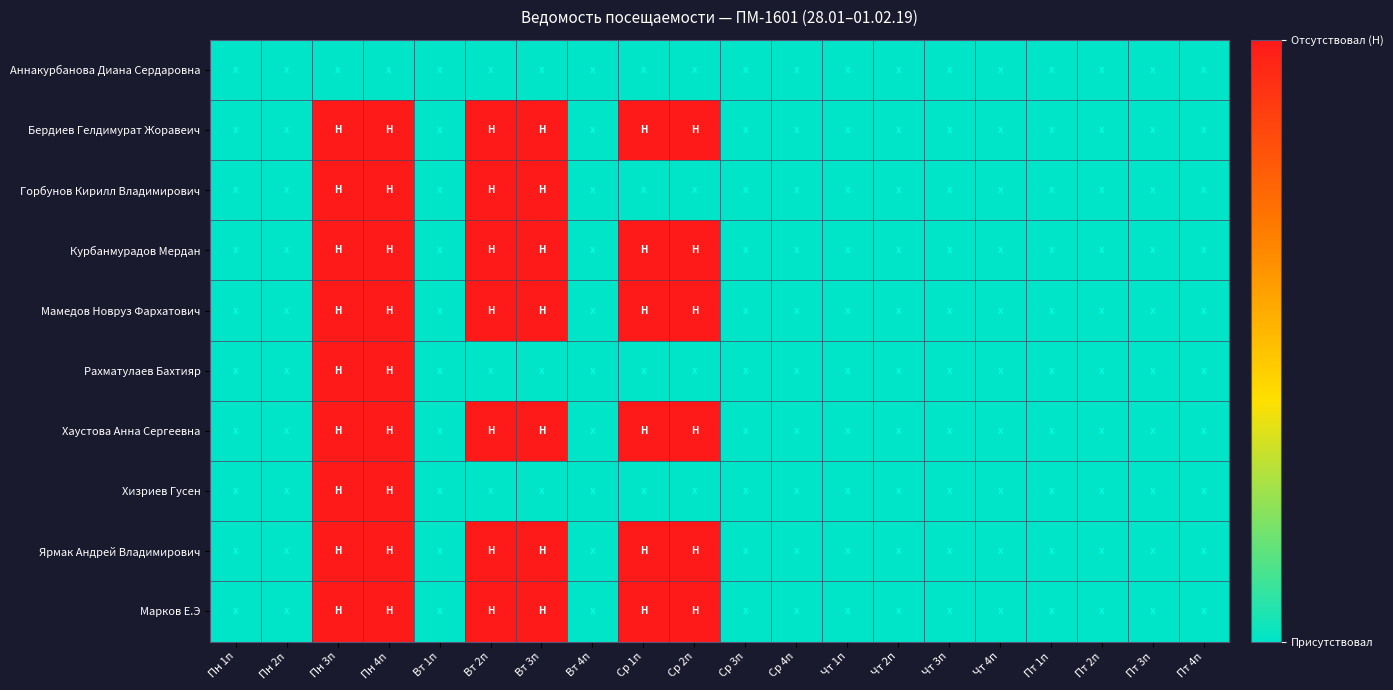

Reading left to right, list all the values displayed in this chart.

Аннакурбанова Диана Сердаровна: Пн 1п=0	Пн 2п=0	Пн 3п=0	Пн 4п=0	Вт 1п=0	Вт 2п=0	Вт 3п=0	Вт 4п=0	Ср 1п=0	Ср 2п=0	Ср 3п=0	Ср 4п=0	Чт 1п=0	Чт 2п=0	Чт 3п=0	Чт 4п=0	Пт 1п=0	Пт 2п=0	Пт 3п=0	Пт 4п=0
Бердиев Гелдимурат Жоравеич: Пн 1п=0	Пн 2п=0	Пн 3п=1	Пн 4п=1	Вт 1п=0	Вт 2п=1	Вт 3п=1	Вт 4п=0	Ср 1п=1	Ср 2п=1	Ср 3п=0	Ср 4п=0	Чт 1п=0	Чт 2п=0	Чт 3п=0	Чт 4п=0	Пт 1п=0	Пт 2п=0	Пт 3п=0	Пт 4п=0
Горбунов Кирилл Владимирович: Пн 1п=0	Пн 2п=0	Пн 3п=1	Пн 4п=1	Вт 1п=0	Вт 2п=1	Вт 3п=1	Вт 4п=0	Ср 1п=0	Ср 2п=0	Ср 3п=0	Ср 4п=0	Чт 1п=0	Чт 2п=0	Чт 3п=0	Чт 4п=0	Пт 1п=0	Пт 2п=0	Пт 3п=0	Пт 4п=0
Курбанмурадов Мердан: Пн 1п=0	Пн 2п=0	Пн 3п=1	Пн 4п=1	Вт 1п=0	Вт 2п=1	Вт 3п=1	Вт 4п=0	Ср 1п=1	Ср 2п=1	Ср 3п=0	Ср 4п=0	Чт 1п=0	Чт 2п=0	Чт 3п=0	Чт 4п=0	Пт 1п=0	Пт 2п=0	Пт 3п=0	Пт 4п=0
Мамедов Новруз Фархатович: Пн 1п=0	Пн 2п=0	Пн 3п=1	Пн 4п=1	Вт 1п=0	Вт 2п=1	Вт 3п=1	Вт 4п=0	Ср 1п=1	Ср 2п=1	Ср 3п=0	Ср 4п=0	Чт 1п=0	Чт 2п=0	Чт 3п=0	Чт 4п=0	Пт 1п=0	Пт 2п=0	Пт 3п=0	Пт 4п=0
Рахматулаев Бахтияр: Пн 1п=0	Пн 2п=0	Пн 3п=1	Пн 4п=1	Вт 1п=0	Вт 2п=0	Вт 3п=0	Вт 4п=0	Ср 1п=0	Ср 2п=0	Ср 3п=0	Ср 4п=0	Чт 1п=0	Чт 2п=0	Чт 3п=0	Чт 4п=0	Пт 1п=0	Пт 2п=0	Пт 3п=0	Пт 4п=0
Хаустова Анна Сергеевна: Пн 1п=0	Пн 2п=0	Пн 3п=1	Пн 4п=1	Вт 1п=0	Вт 2п=1	Вт 3п=1	Вт 4п=0	Ср 1п=1	Ср 2п=1	Ср 3п=0	Ср 4п=0	Чт 1п=0	Чт 2п=0	Чт 3п=0	Чт 4п=0	Пт 1п=0	Пт 2п=0	Пт 3п=0	Пт 4п=0
Хизриев Гусен: Пн 1п=0	Пн 2п=0	Пн 3п=1	Пн 4п=1	Вт 1п=0	Вт 2п=0	Вт 3п=0	Вт 4п=0	Ср 1п=0	Ср 2п=0	Ср 3п=0	Ср 4п=0	Чт 1п=0	Чт 2п=0	Чт 3п=0	Чт 4п=0	Пт 1п=0	Пт 2п=0	Пт 3п=0	Пт 4п=0
Ярмак Андрей Владимирович: Пн 1п=0	Пн 2п=0	Пн 3п=1	Пн 4п=1	Вт 1п=0	Вт 2п=1	Вт 3п=1	Вт 4п=0	Ср 1п=1	Ср 2п=1	Ср 3п=0	Ср 4п=0	Чт 1п=0	Чт 2п=0	Чт 3п=0	Чт 4п=0	Пт 1п=0	Пт 2п=0	Пт 3п=0	Пт 4п=0
Марков Е.Э: Пн 1п=0	Пн 2п=0	Пн 3п=1	Пн 4п=1	Вт 1п=0	Вт 2п=1	Вт 3п=1	Вт 4п=0	Ср 1п=1	Ср 2п=1	Ср 3п=0	Ср 4п=0	Чт 1п=0	Чт 2п=0	Чт 3п=0	Чт 4п=0	Пт 1п=0	Пт 2п=0	Пт 3п=0	Пт 4п=0